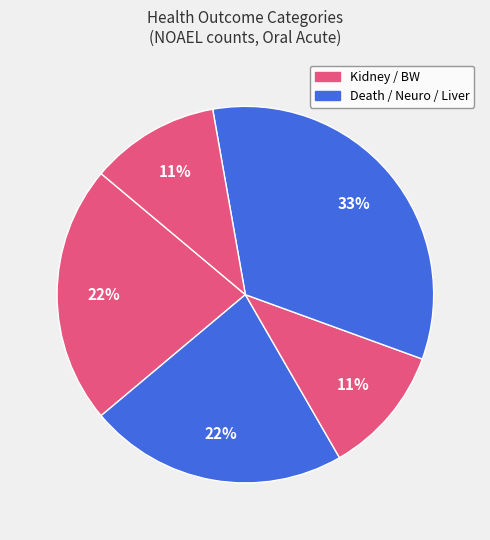

How many segments does this pie chart have?

5